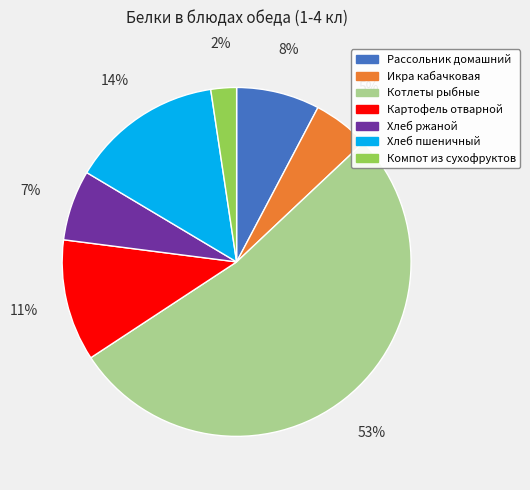

How many segments does this pie chart have?

7